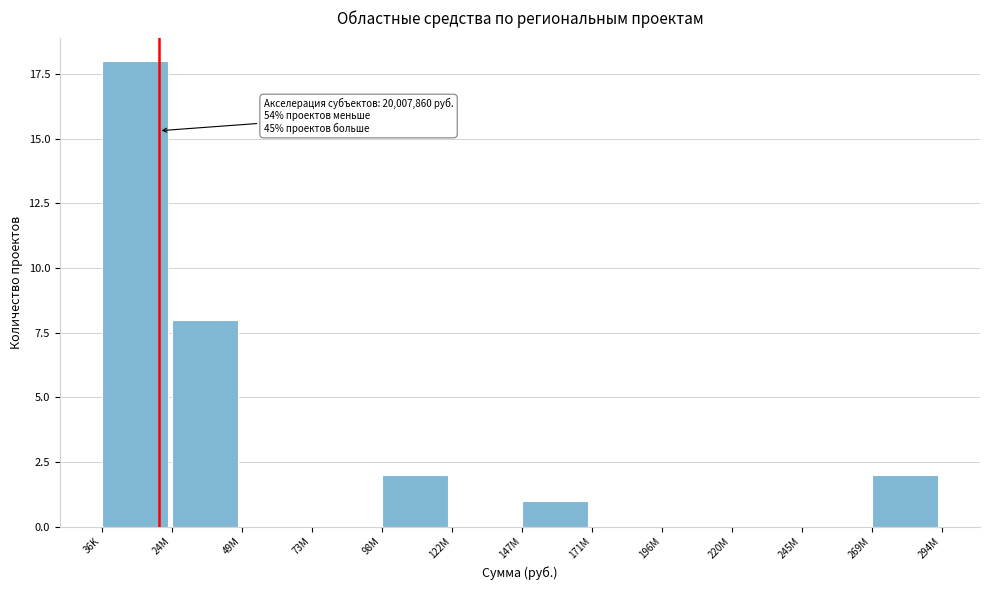

Reading left to right, list all the values displayed in this chart.

36K=18	24M=8	49M=0	73M=0	98M=2	122M=0	147M=1	171M=0	196M=0	220M=0	245M=0	269M=2